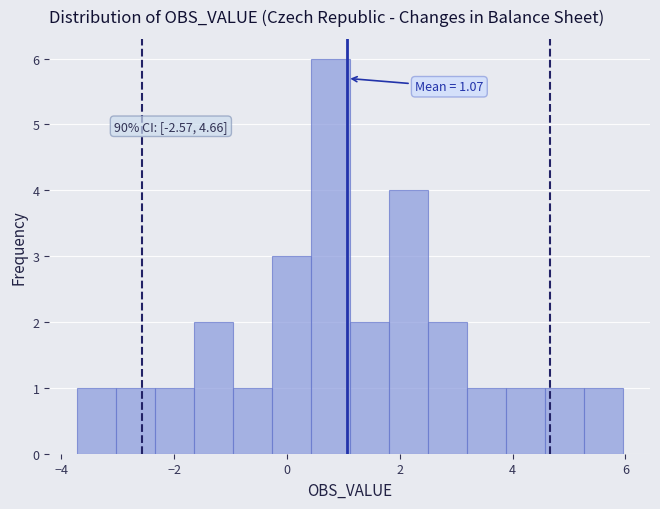

Around what value on the x-axis is the tallest bar? Give the approximate position of its centre, as read against the axis.

0.8